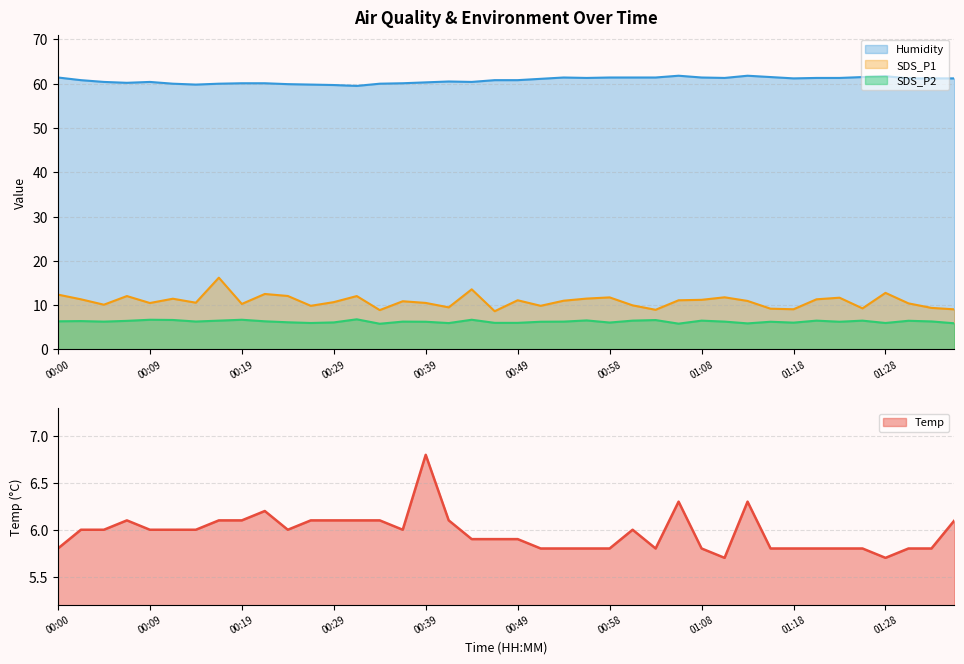

What are all the series names shown in the legend?

Temp, Humidity, SDS_P1, SDS_P2